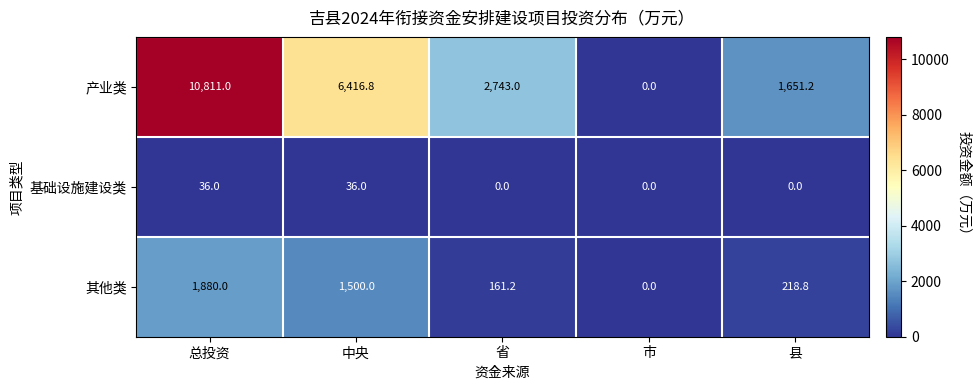

The 其他类 series shows 0.0 at 市. True or false?

True